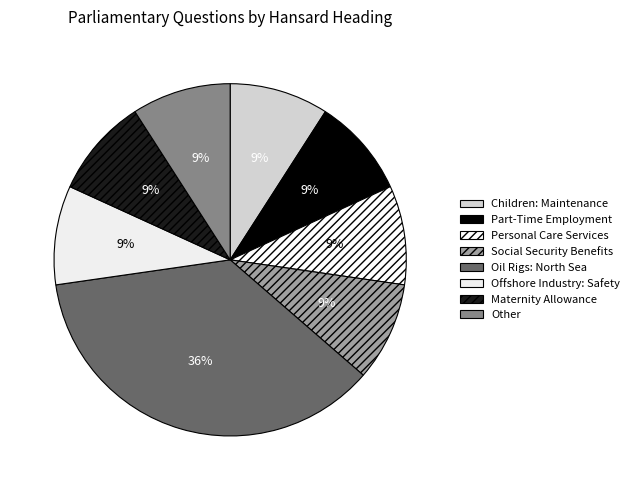

Combined, what portion of the pie is Social Security Benefits and Oil Rigs: North Sea?

45.5%